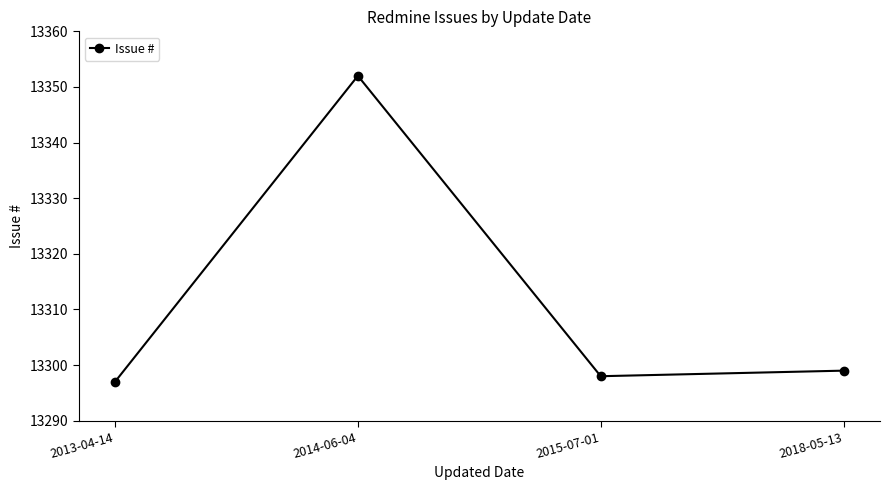

What is the difference between the maximum and second lowest values?

54